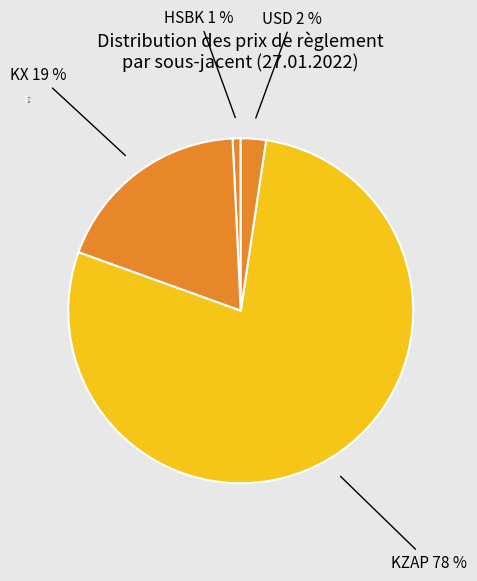

To the nearest percent, what is the difference between the largest and smallest slice percentages?

77%